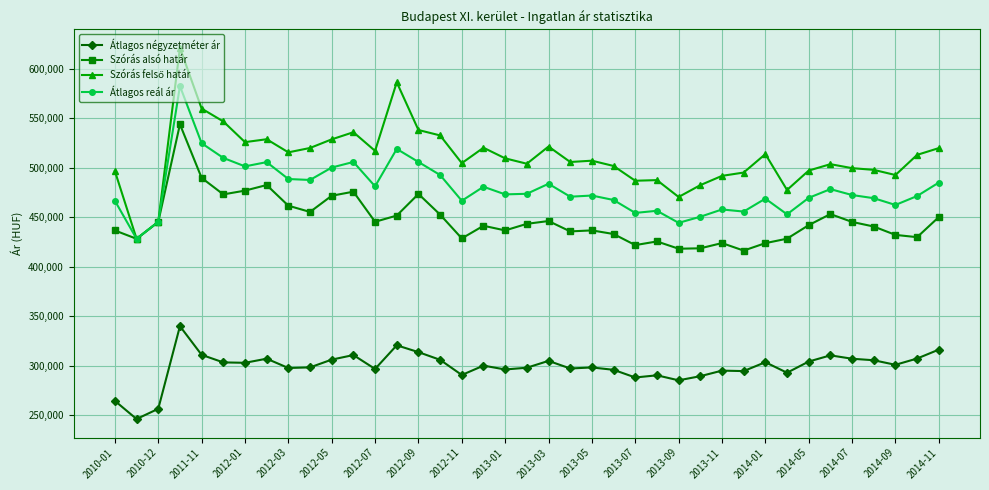

What is the smallest value displayed?

246124